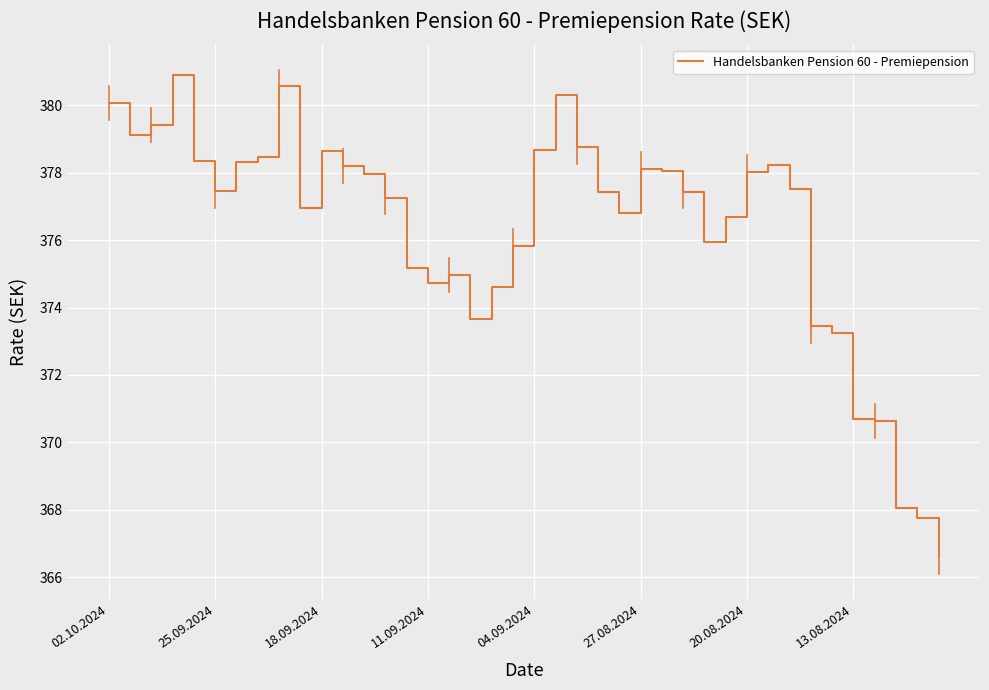

What is the difference between the maximum and minimum values?

14.3